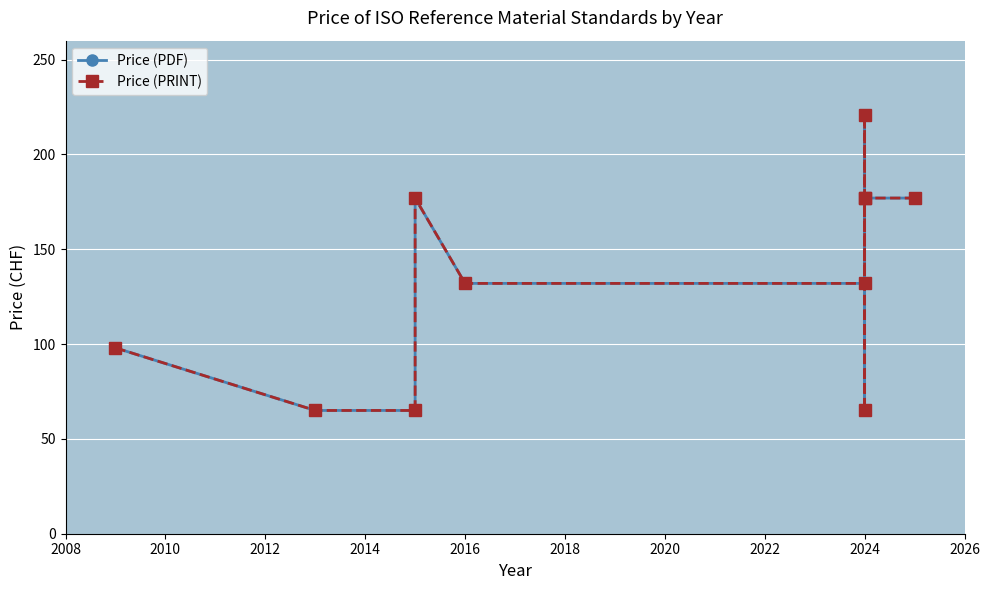

What is the difference between the second highest and minimum values in the Price (PDF) series?

112